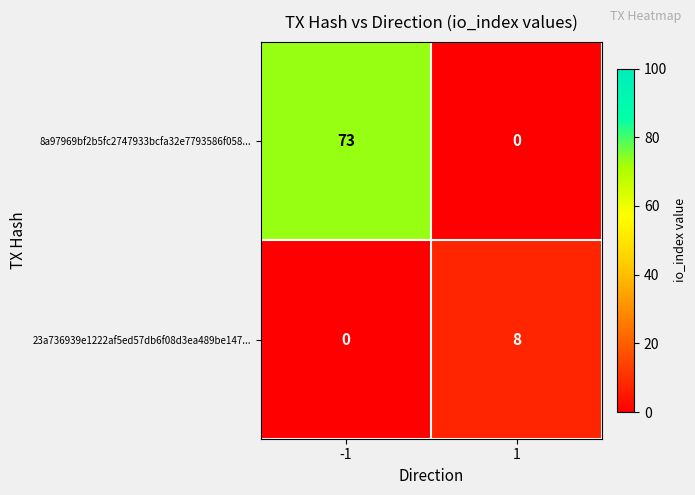

What is the difference between the maximum and minimum values in the 23a736939e1222af5ed57db6f08d3ea489be147... series?

8